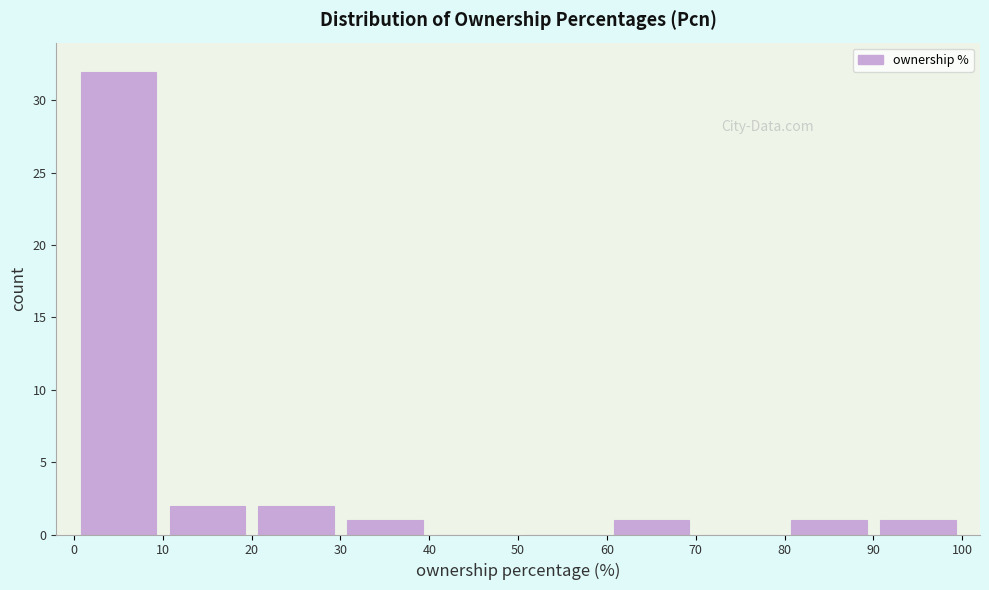

Reading left to right, transcribe this chart: for each bar, give the range it covers on the x-axis and its height. The values are not printed on the chart, so give them approximately, as read against the axis.

0 to 10: 32
10 to 20: 2
20 to 30: 2
30 to 40: 1
40 to 50: 0
50 to 60: 0
60 to 70: 1
70 to 80: 0
80 to 90: 1
90 to 100: 1